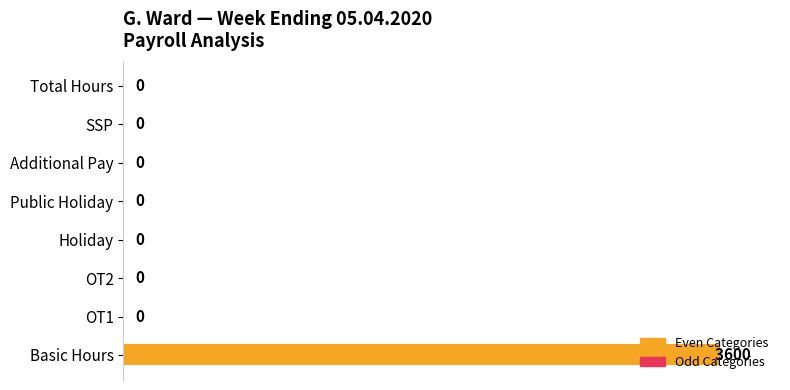

True or false: the data shows 0 at Additional Pay.

True